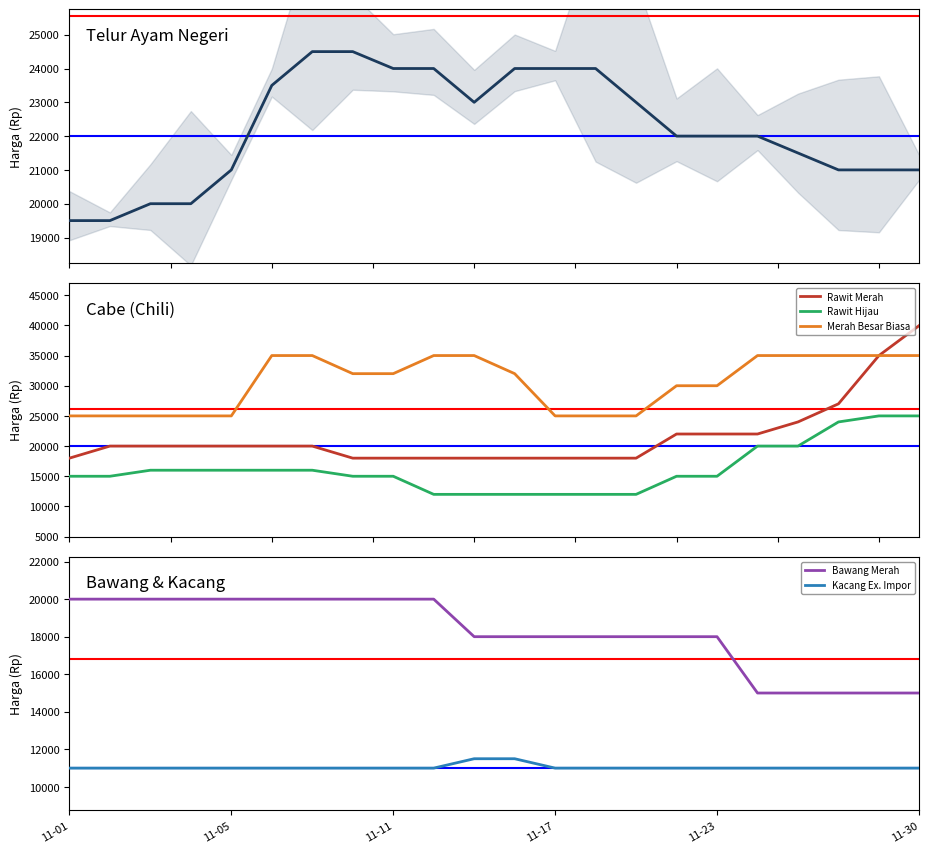

What is the value of the Rawit Merah point at the 12th from the left?

18000